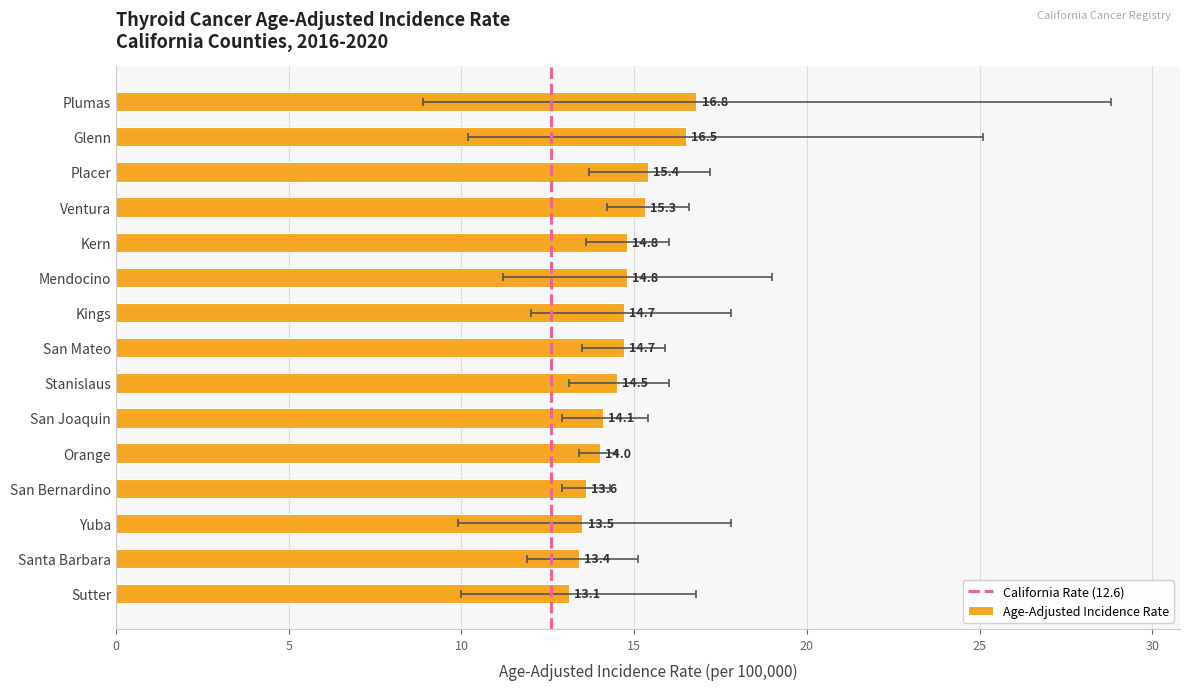

How many groups of bars are there?

15